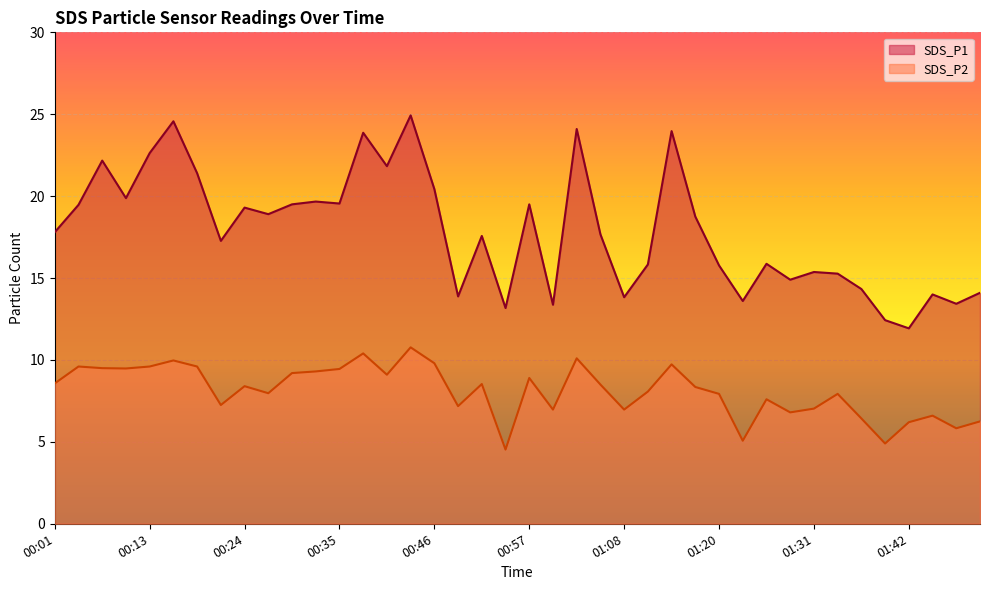

Rank the categories by SDS_P2 value from lowest to highest.

00:54, 01:39, 01:22, 01:48, 01:42, 01:51, 01:36, 01:45, 01:28, 01:00, 01:08, 01:31, 00:49, 00:21, 01:25, 01:20, 01:34, 00:27, 01:11, 01:17, 00:24, 01:06, 00:52, 00:01, 00:57, 00:40, 00:29, 00:32, 00:35, 00:10, 00:07, 00:04, 00:13, 00:18, 01:14, 00:46, 00:15, 01:03, 00:38, 00:43